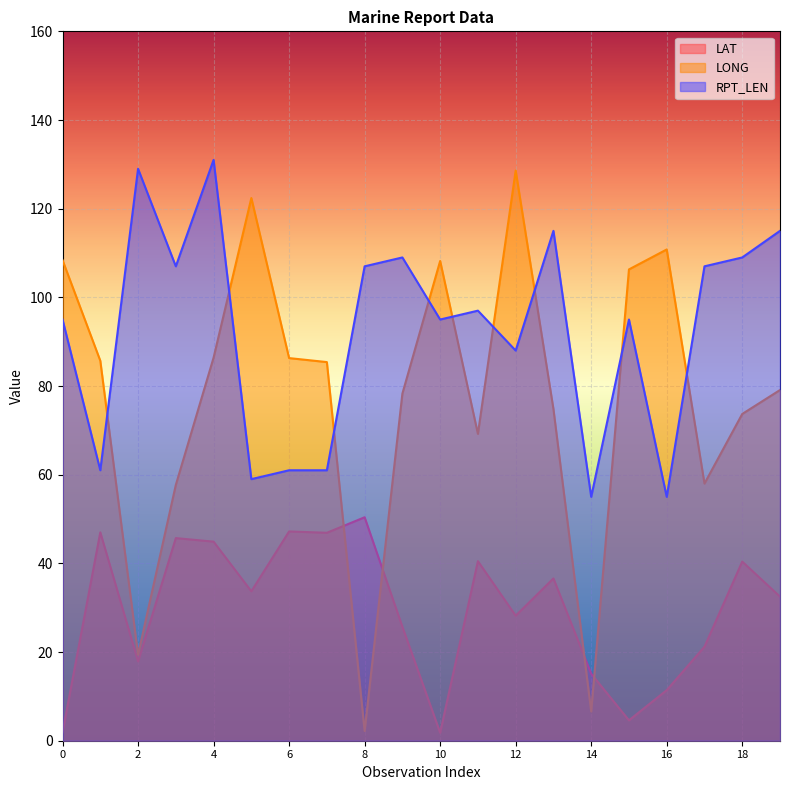

Rank the series by their maximum value, from highest to lowest.

RPT_LEN, LONG, LAT